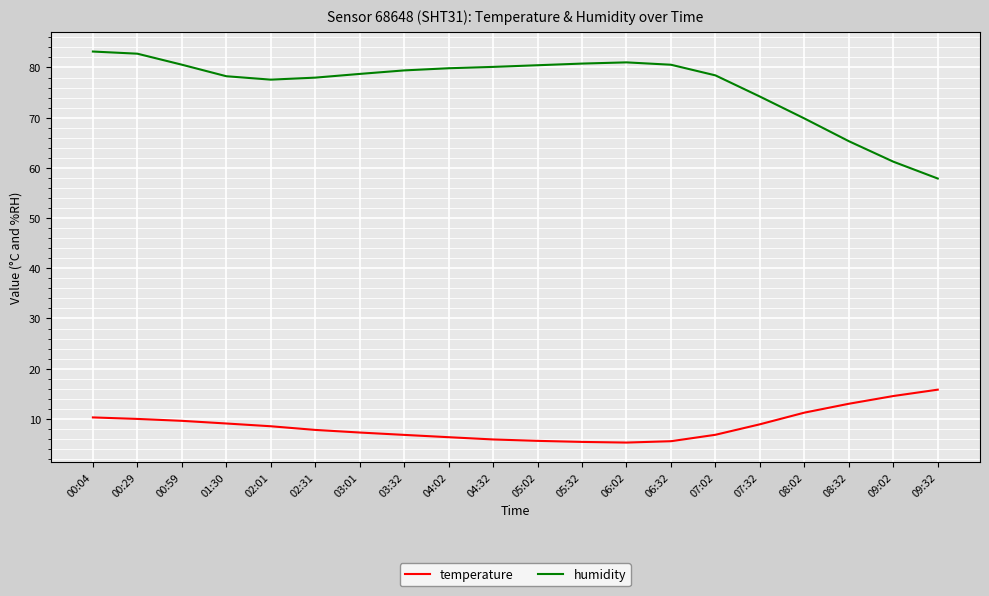

What position from the left is 04:32?

10